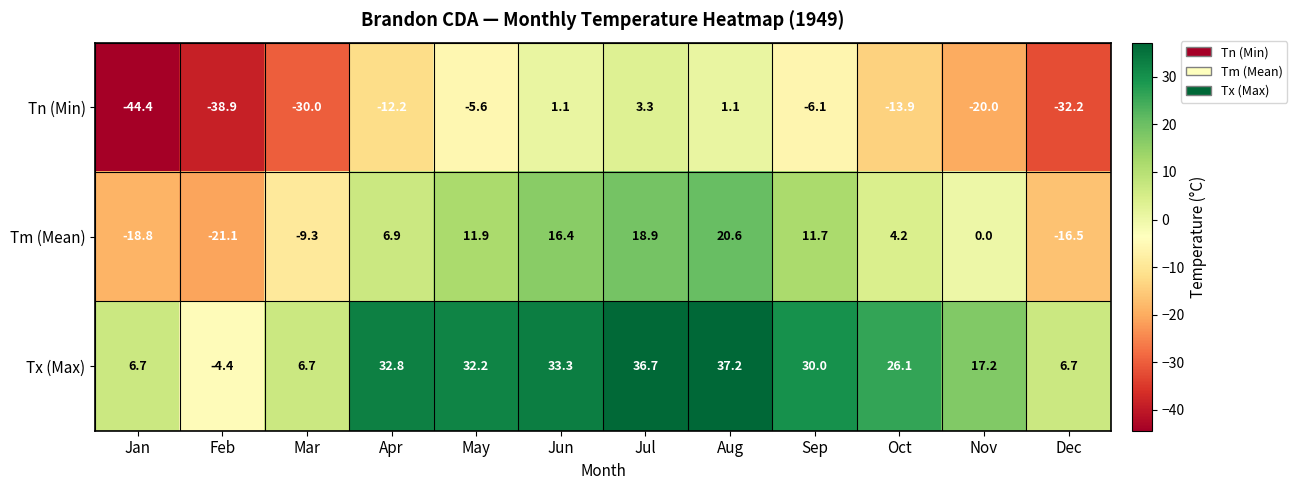

Which series has the widest spread of values?

Tn (Min)